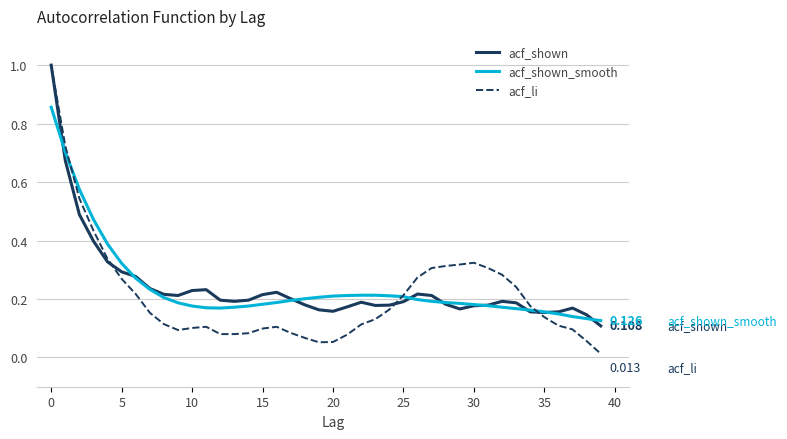

Which series has the widest spread of values?

acf_li